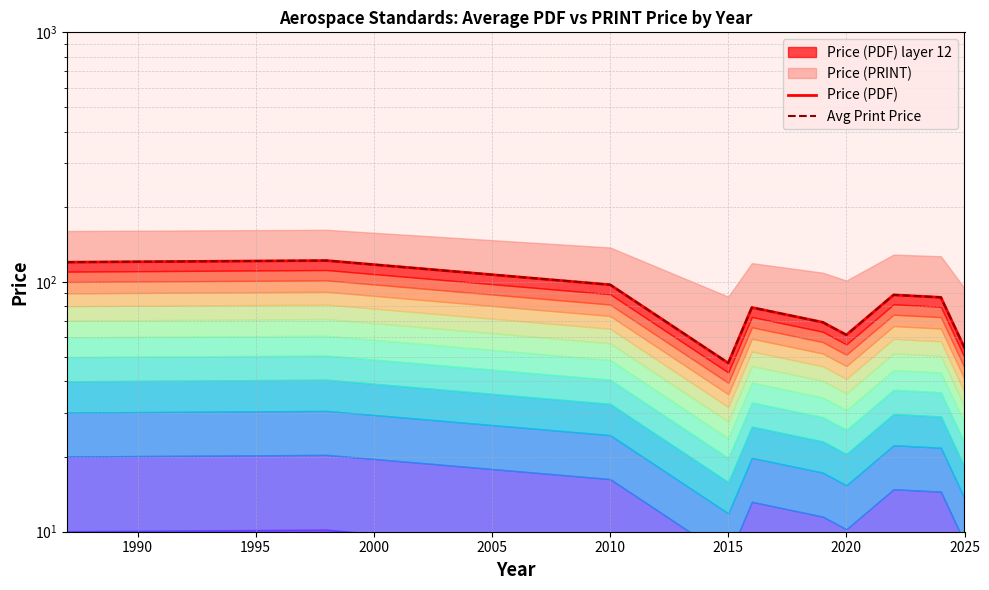

Which series has the largest range (max minus min)?

Price (PDF)